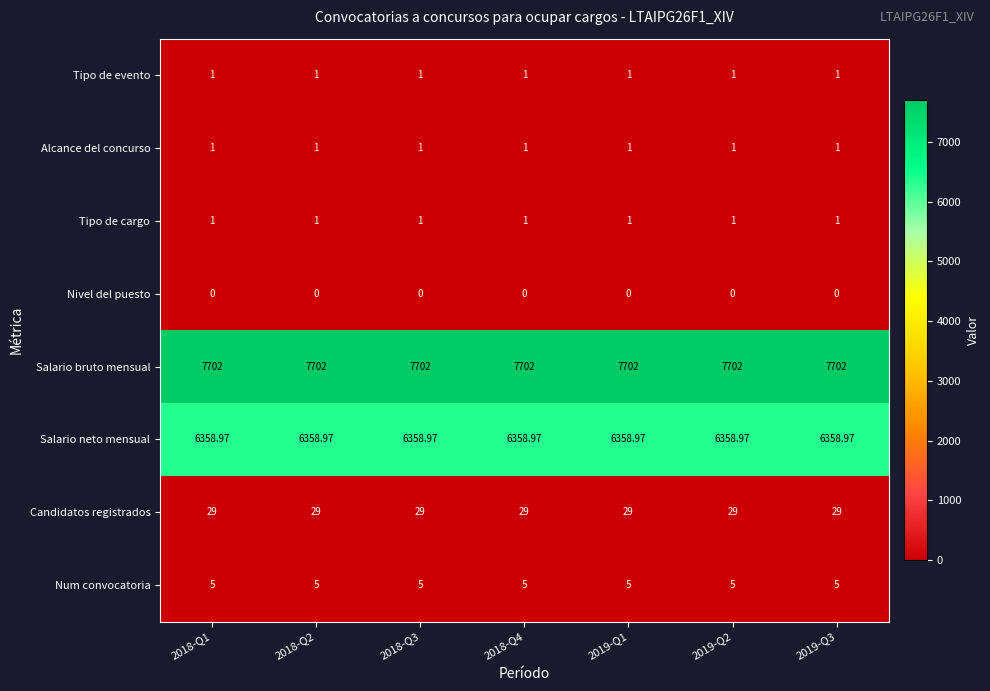

Is the value of Tipo de evento at 2018-Q1 greater than the value of Salario bruto mensual at 2019-Q3?

No